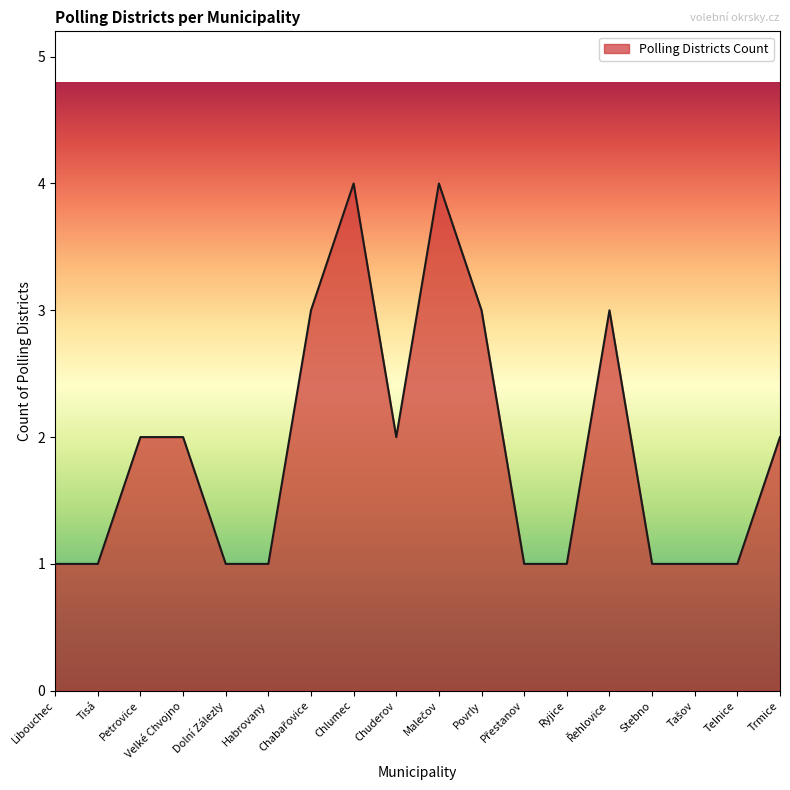

The value at Habrovany is 1. True or false?

True